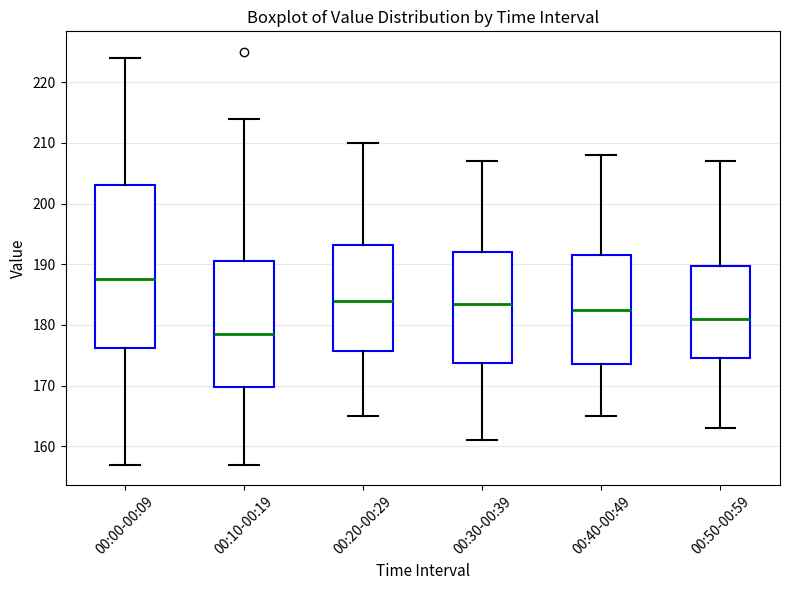

Reading left to right, read every box against the y-axis: the position of its median line, the range the box covers, and the ends of its whiskers. The values are not printed on the chart, so give them approximately, as read against the axis.

00:00-00:09: median 188, box 176 to 203, whiskers 157 to 224
00:10-00:19: median 179, box 170 to 191, whiskers 157 to 214
00:20-00:29: median 184, box 176 to 193, whiskers 165 to 210
00:30-00:39: median 184, box 174 to 192, whiskers 161 to 207
00:40-00:49: median 183, box 174 to 192, whiskers 165 to 208
00:50-00:59: median 181, box 175 to 190, whiskers 163 to 207